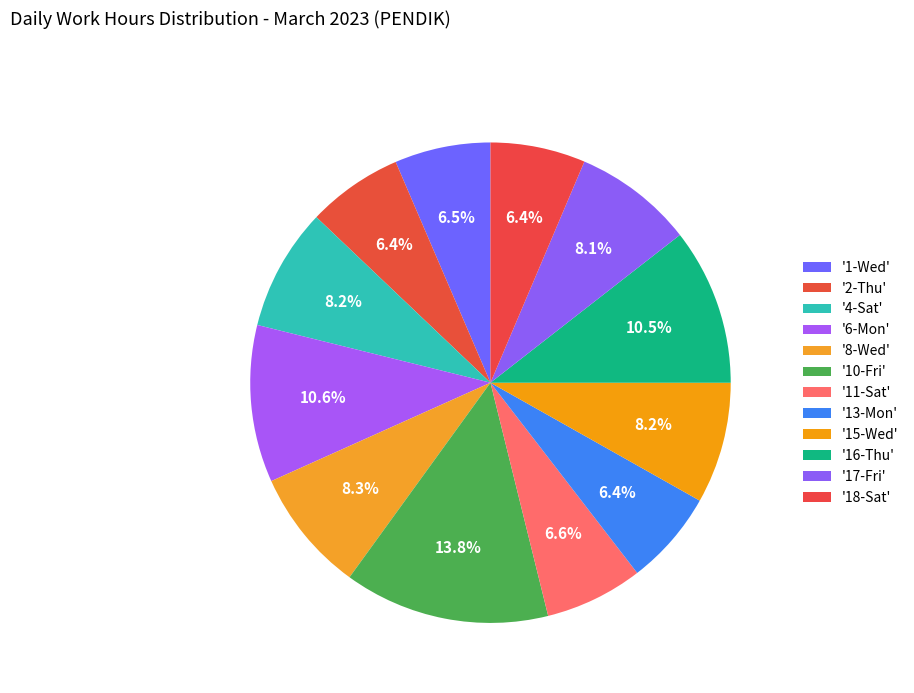

Does any single category account for the majority?

No